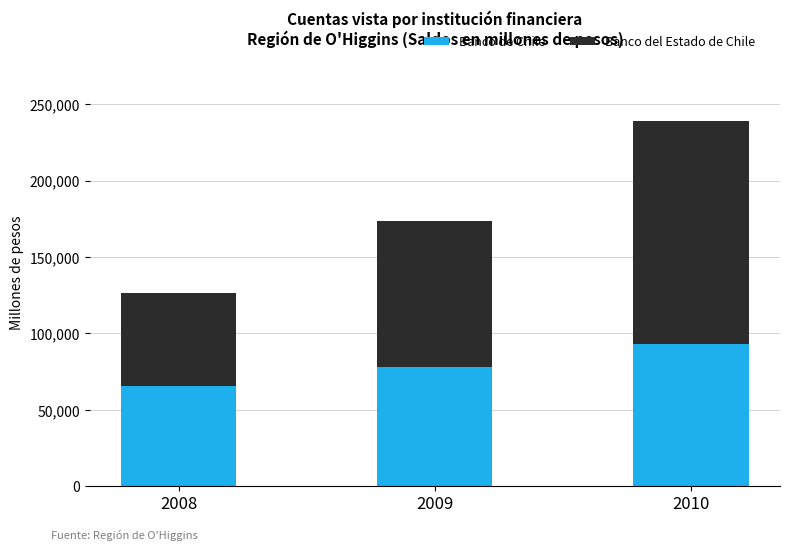

What is the sum of the Banco de Chile values at 2008 and 2009?

143613